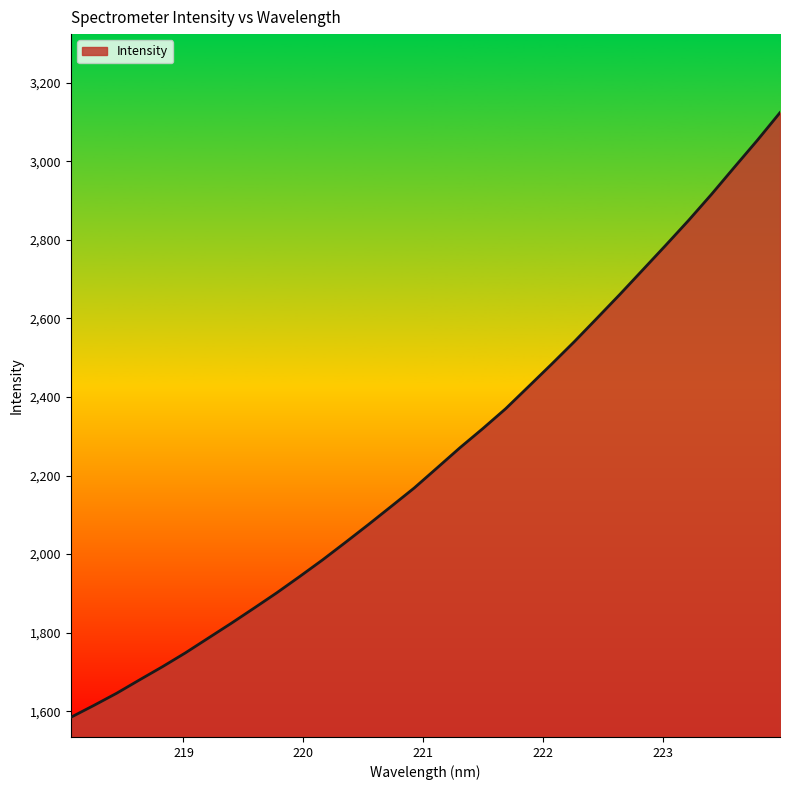

What is the maximum value shown in the chart?

3124.2